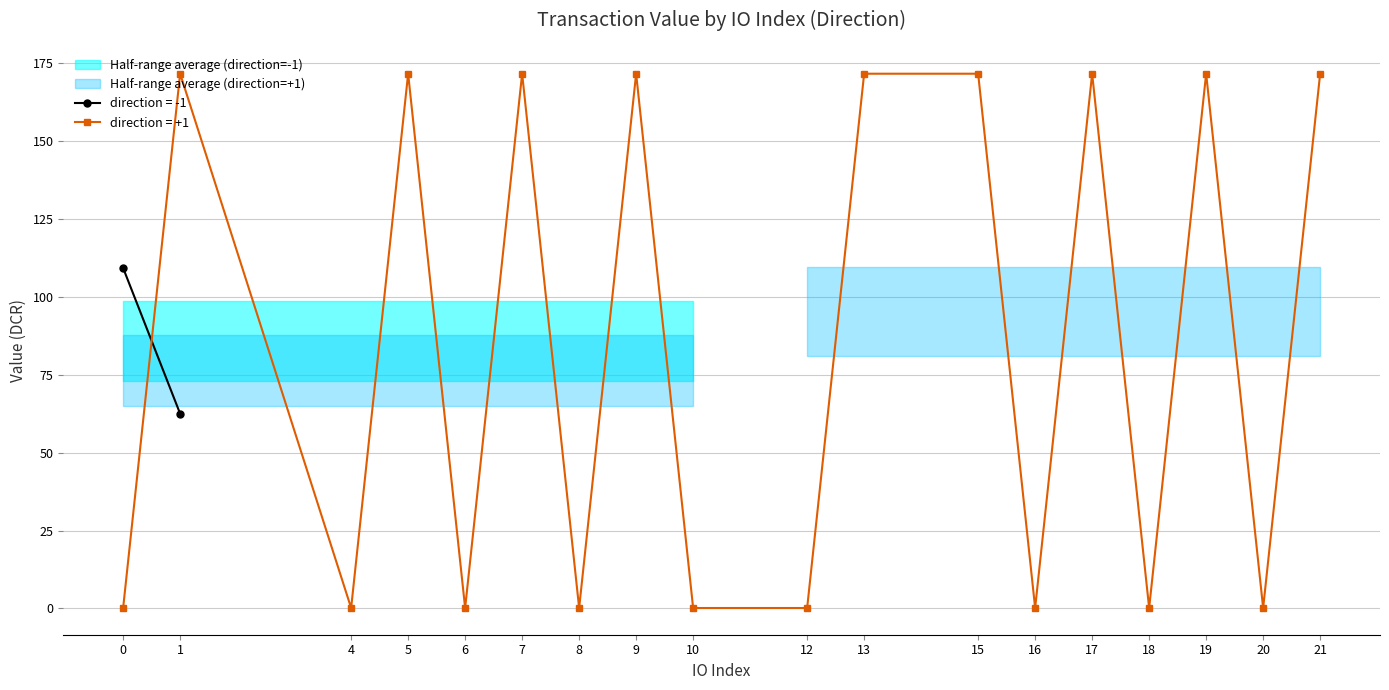

What is the maximum value for direction = +1?

171.7